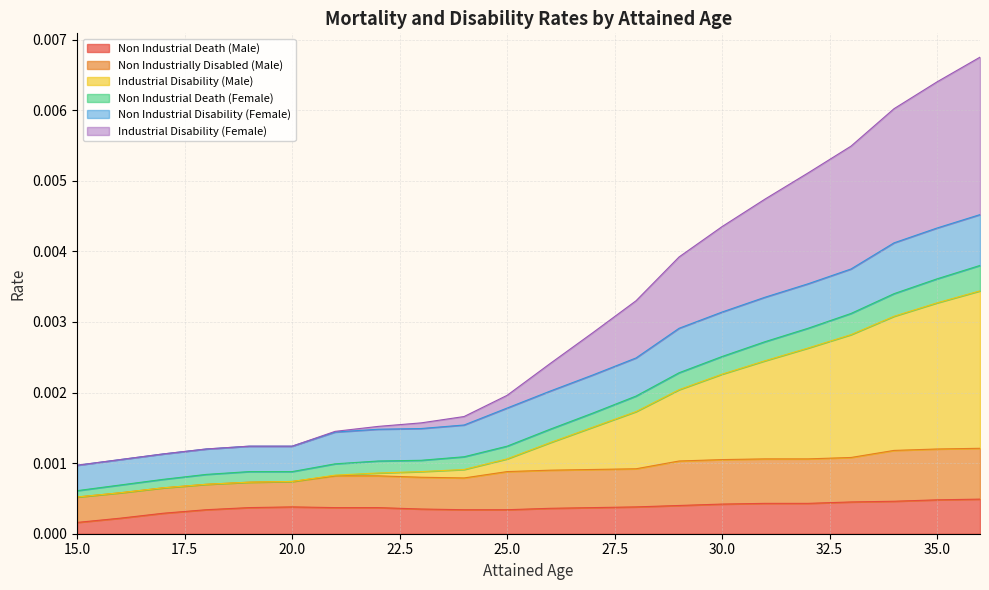

Does the chart display data point markers on the line(s)?

No